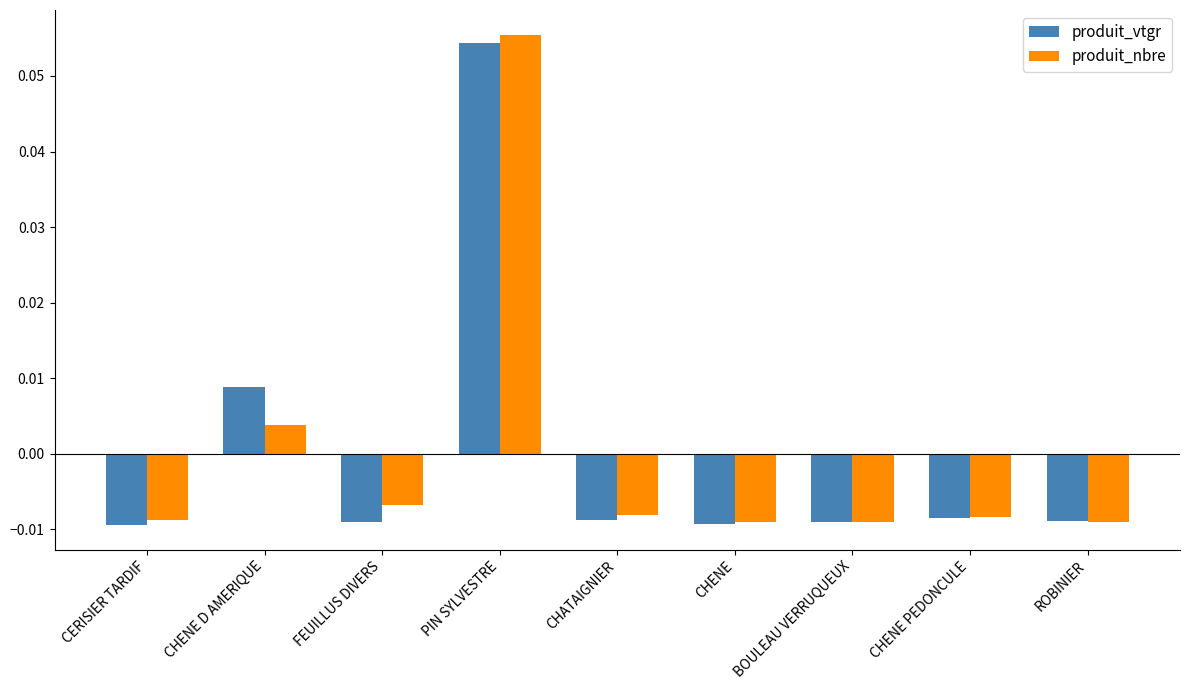

What is the label of the 6th bar from the right?

PIN SYLVESTRE